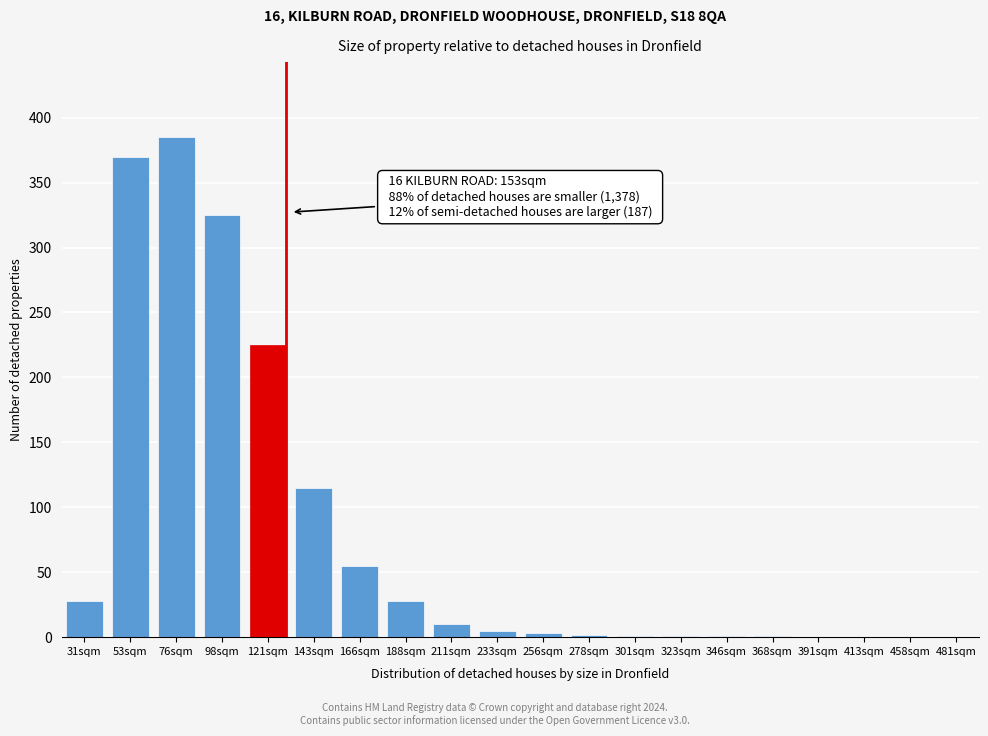

What is the greatest value displayed?

385